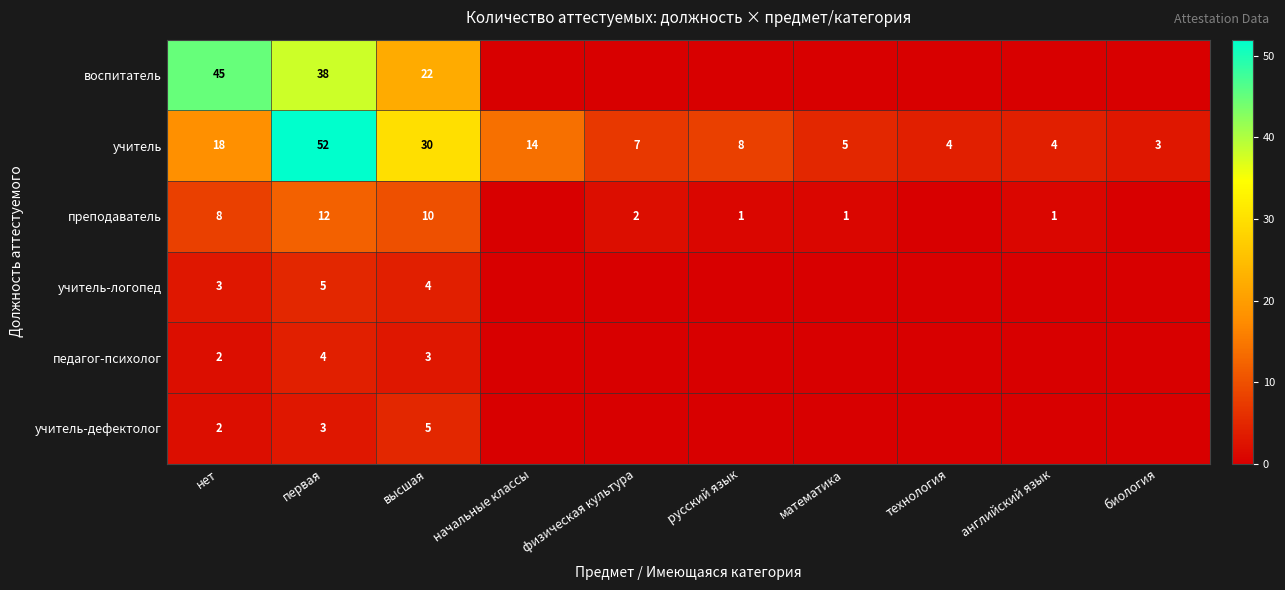

What is the difference between the highest and lowest values at нет?

43